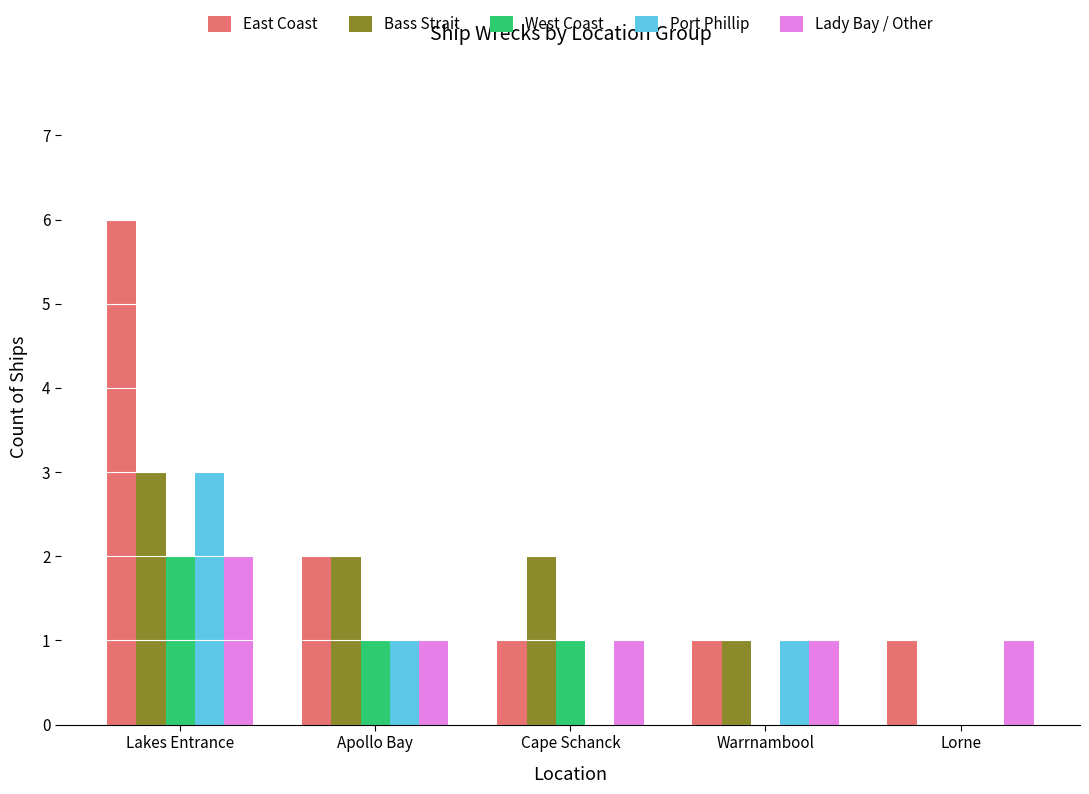

Between Lakes Entrance and Lorne, which series saw the biggest shift?

East Coast